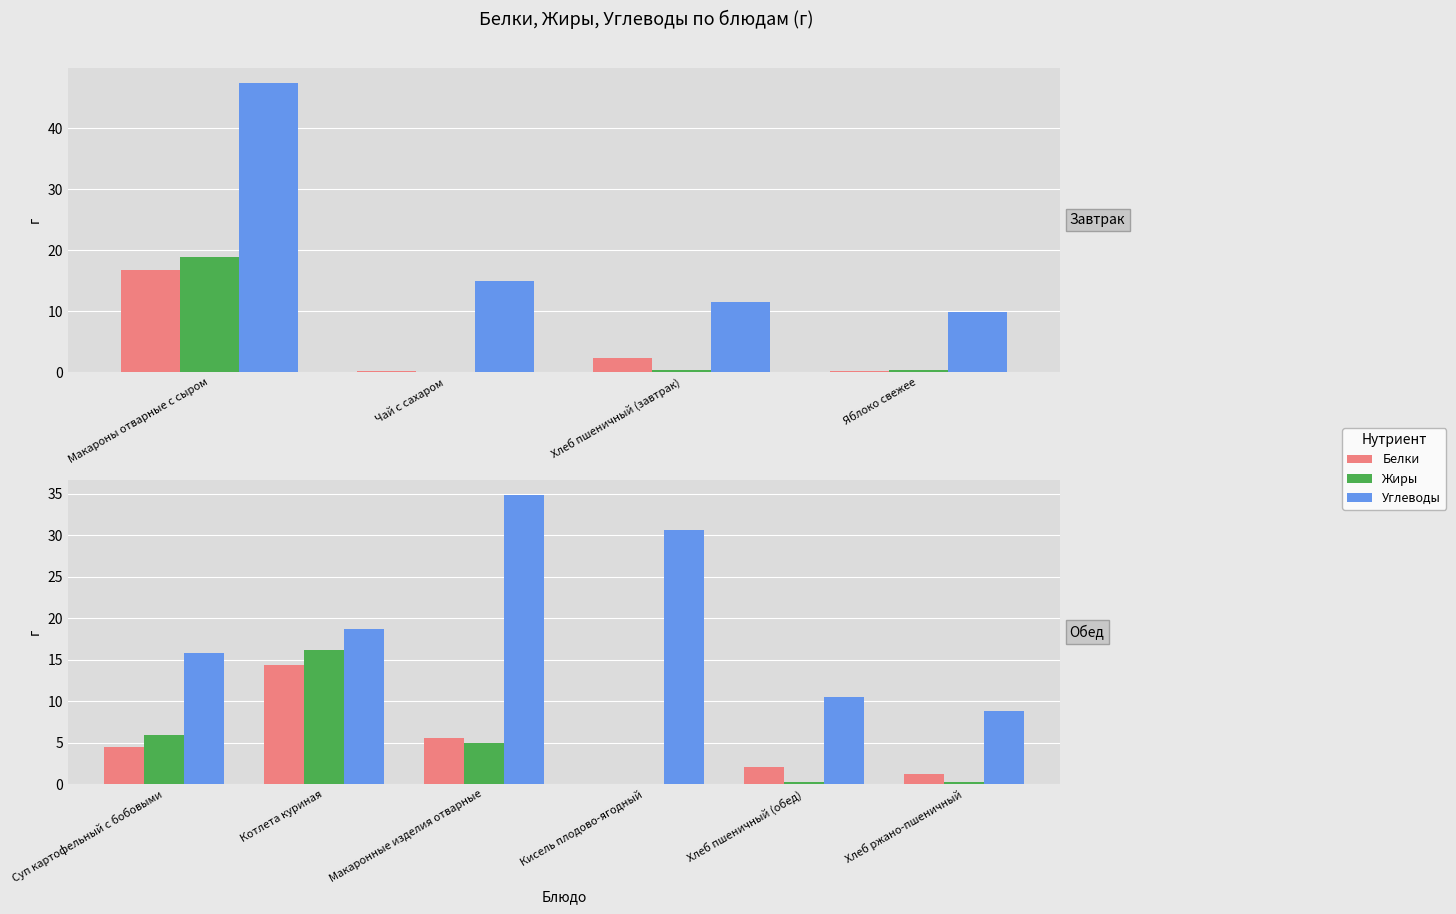

What are all the series names shown in the legend?

Белки, Жиры, Углеводы